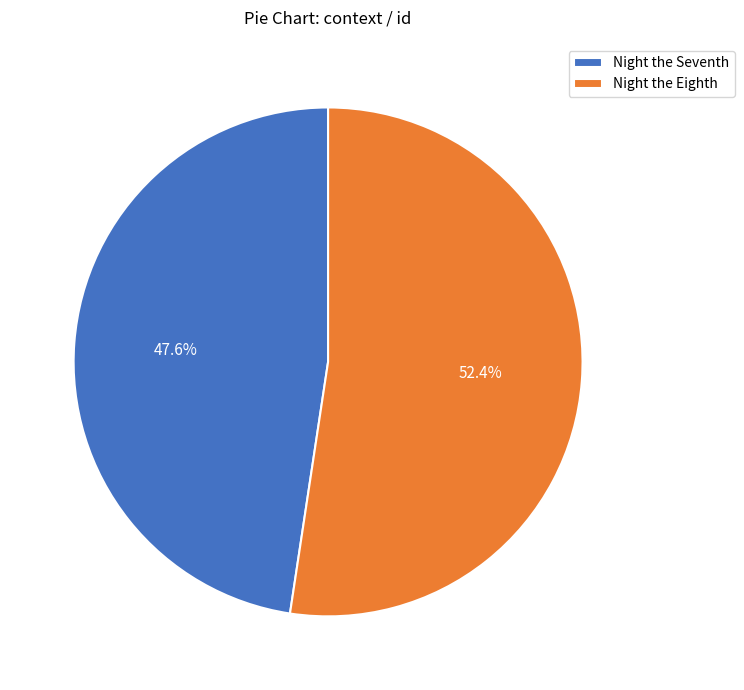

Which slice is the largest?

Night the Eighth